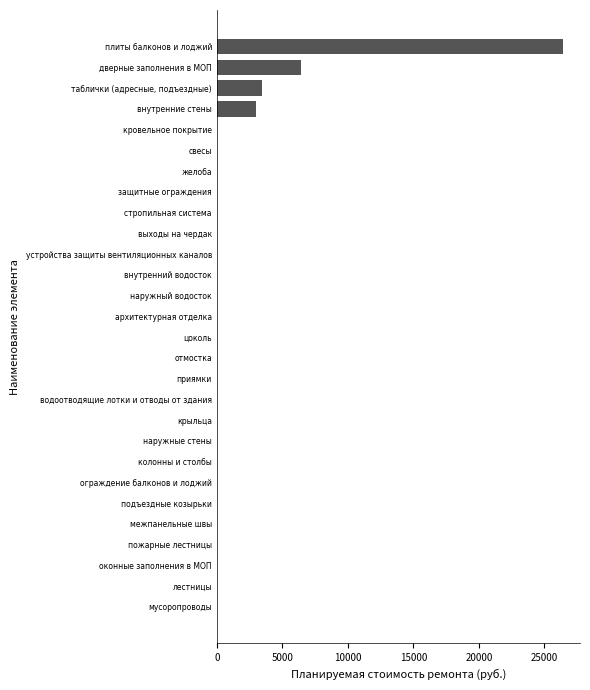

Does the chart contain stacked bars?

No